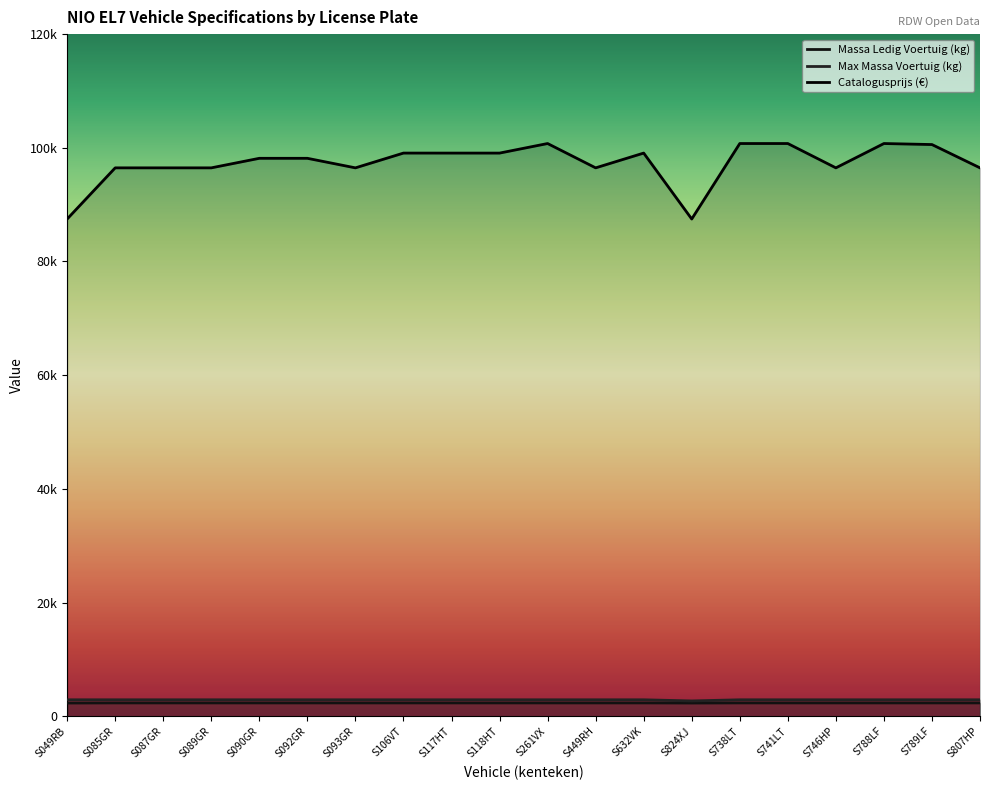

What position from the right is S117HT?

12